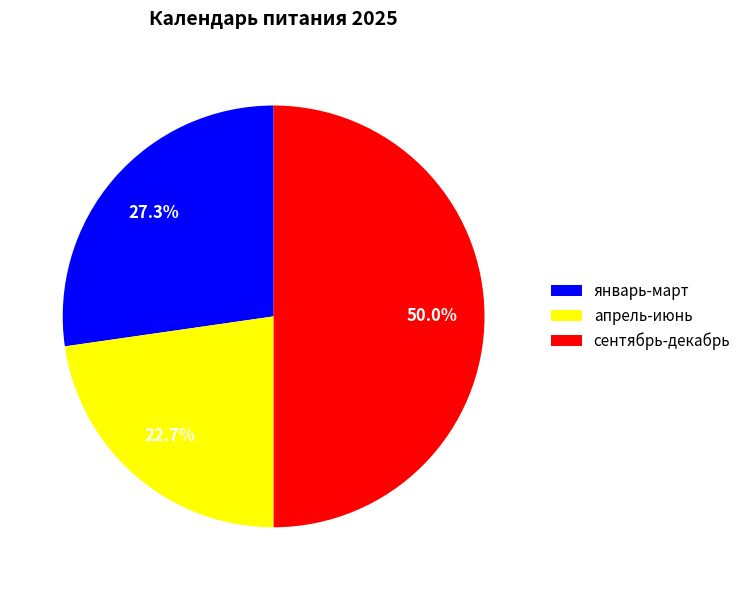

Does январь-март account for over 50% of the chart?

No